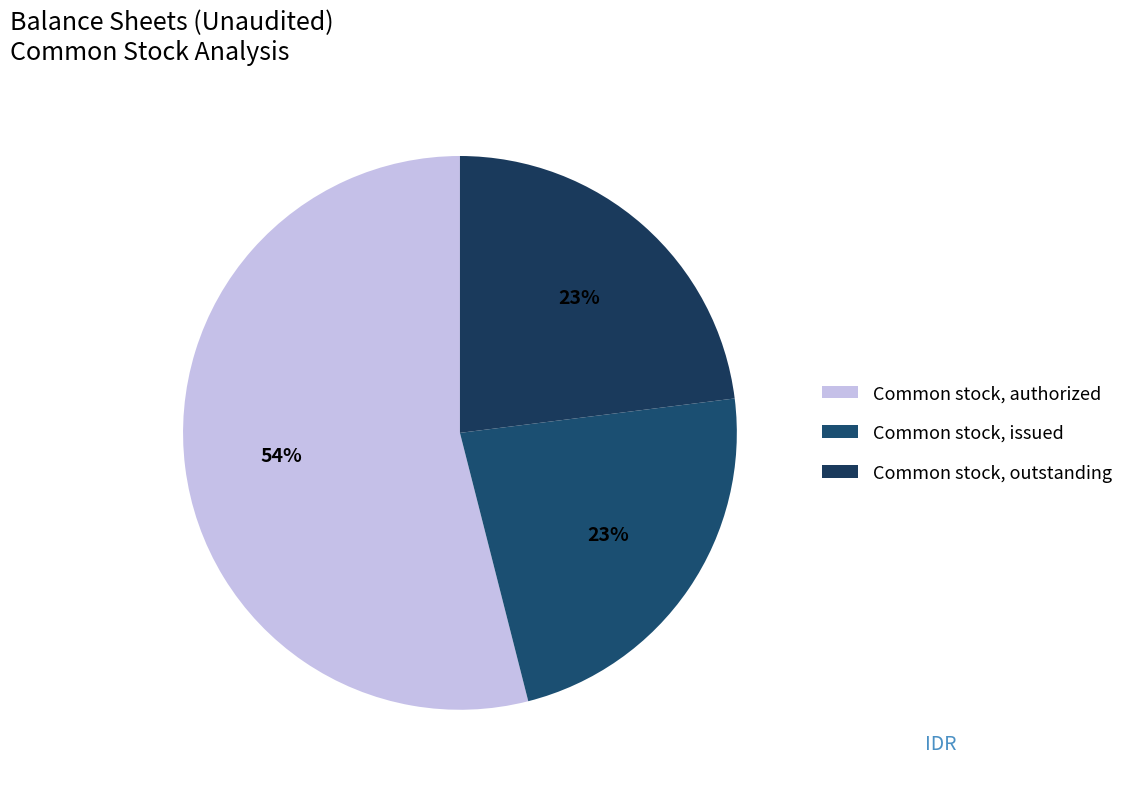

What is the change in value from Common stock, authorized to Common stock, issued?

-86031202